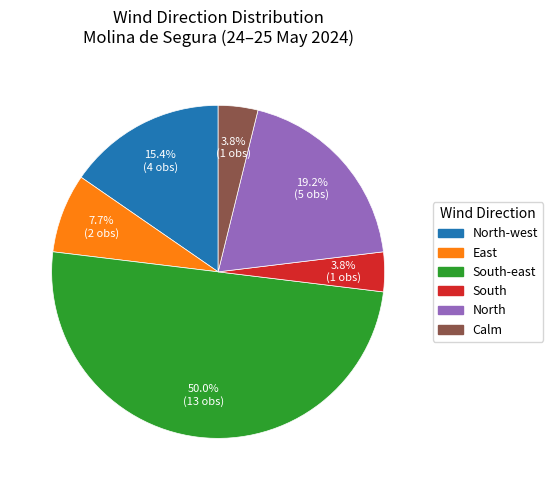

Is it true that East is 1% of the pie?

False